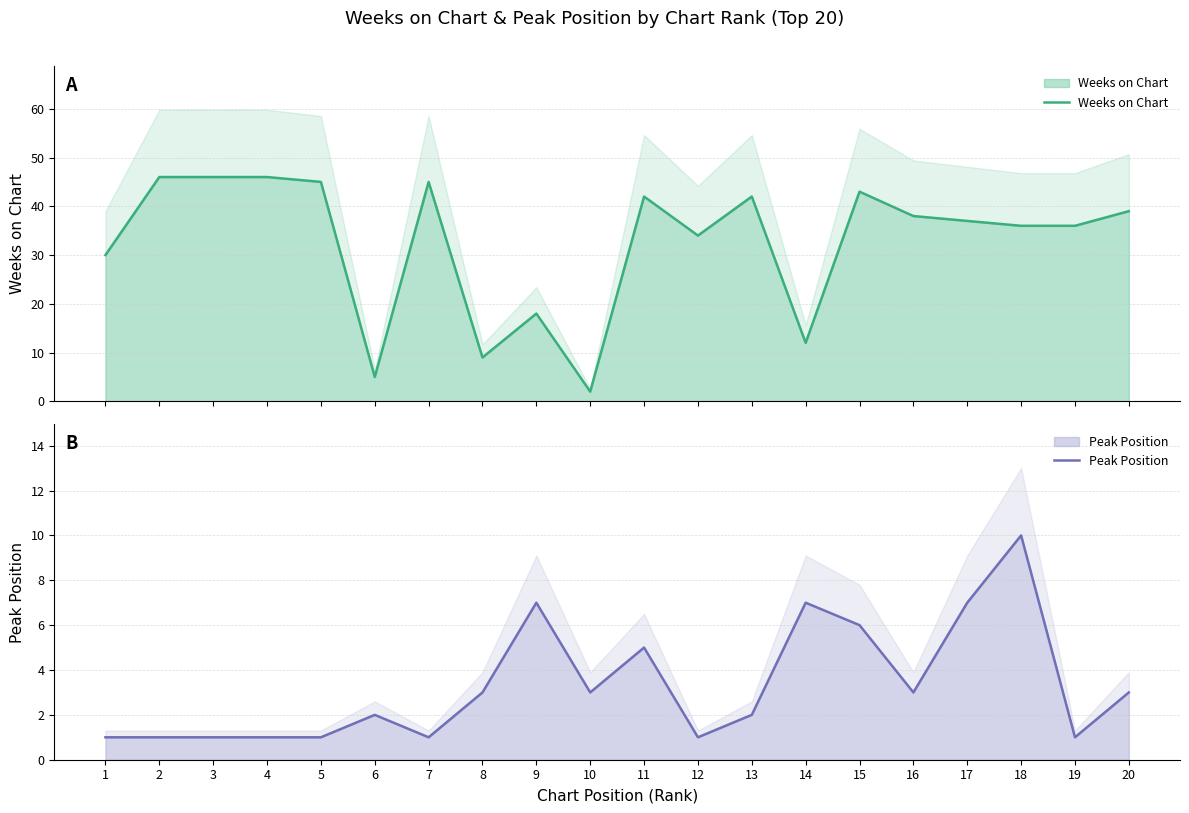

Where is Peak Position nearest to the value 5?

11